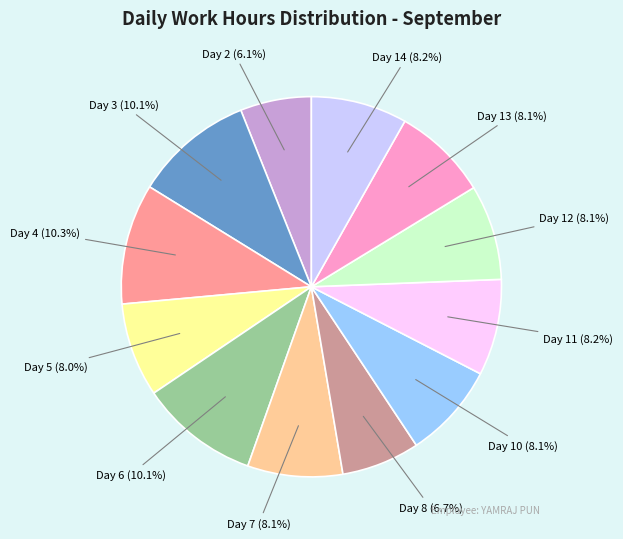

What is the ratio of the value at Day 3 to the value at Day 10?

1.2